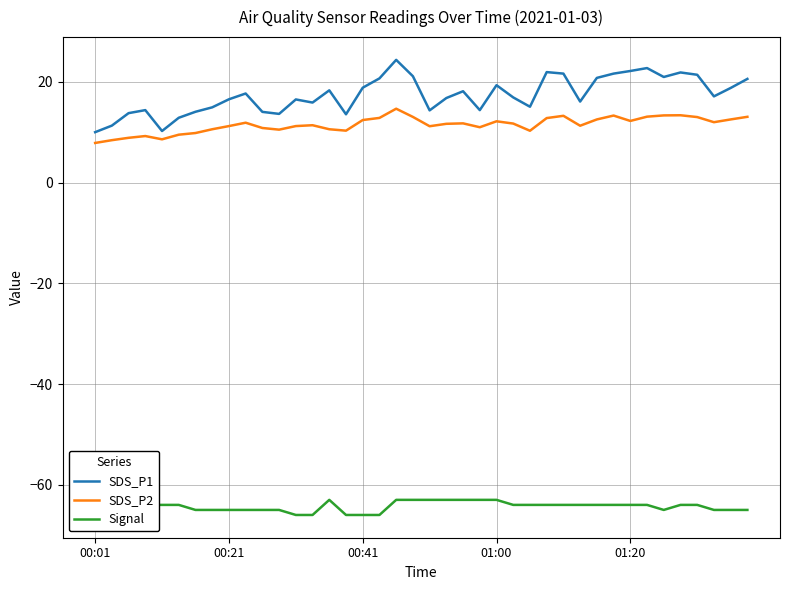

What is the greatest value displayed?

24.4